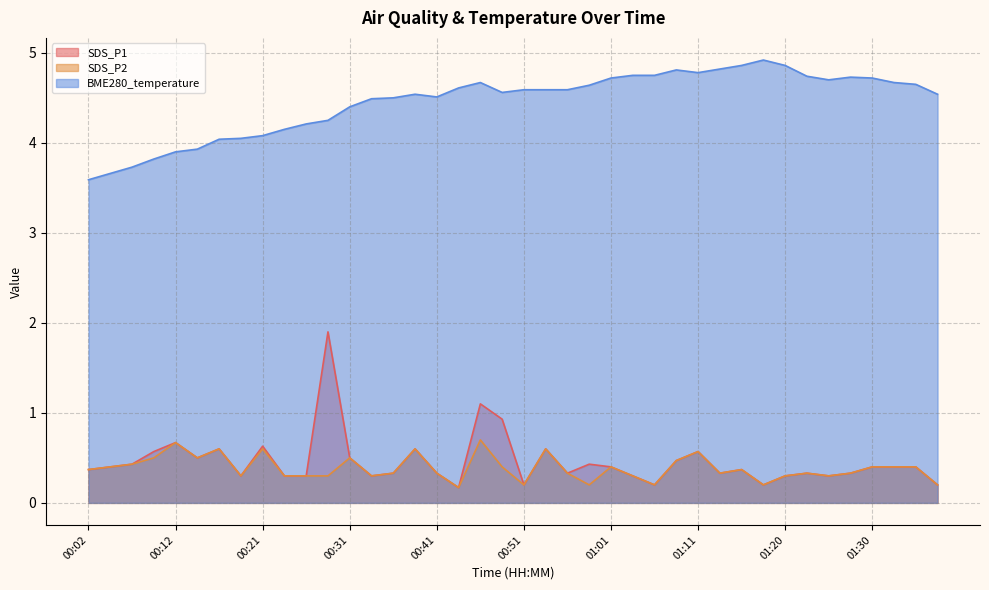

How many lines are shown in the chart?

3